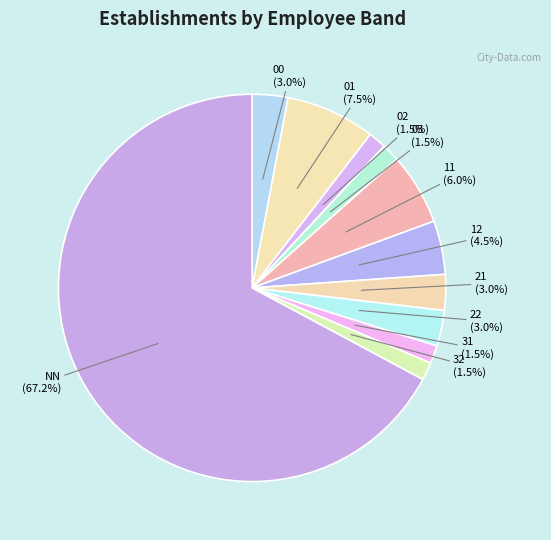

Between 31 and 11, which is larger?

11